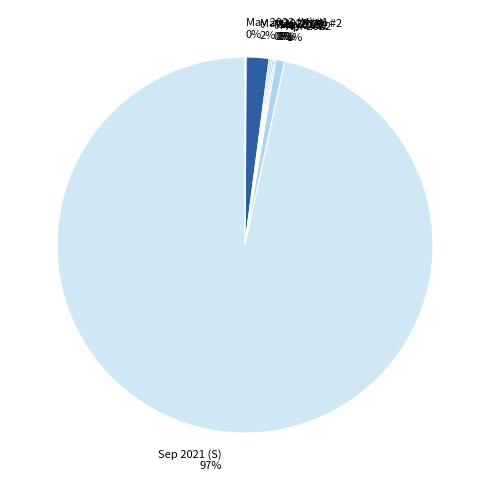

Which slice is the largest?

Sep 2021 (S)